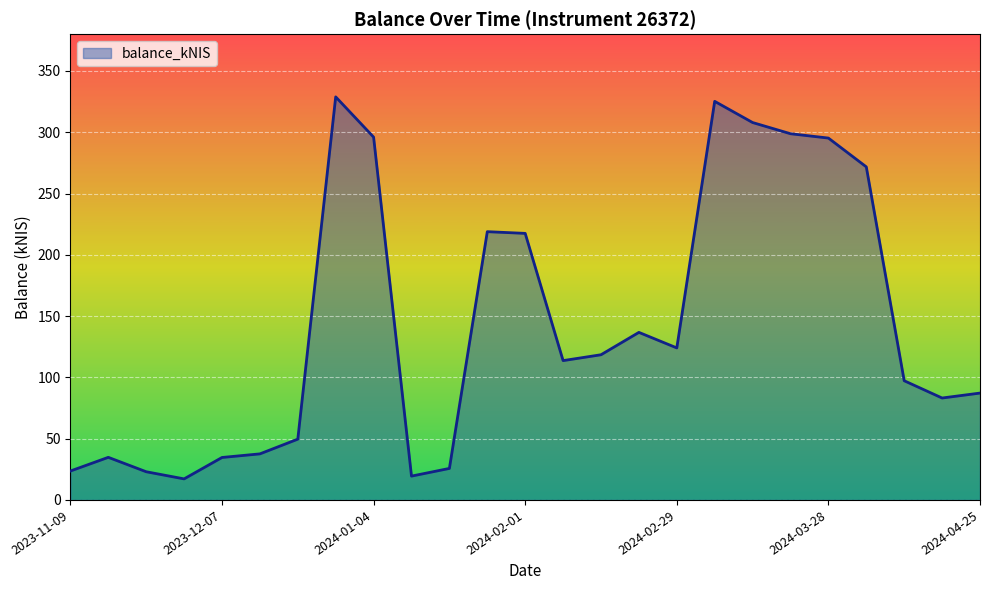

What is the smallest value displayed?

17.2